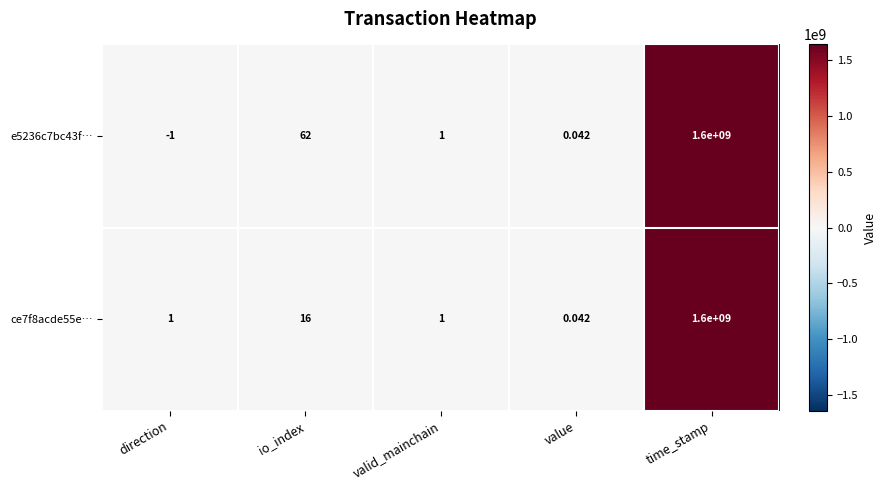

How many data points does each series have?

5